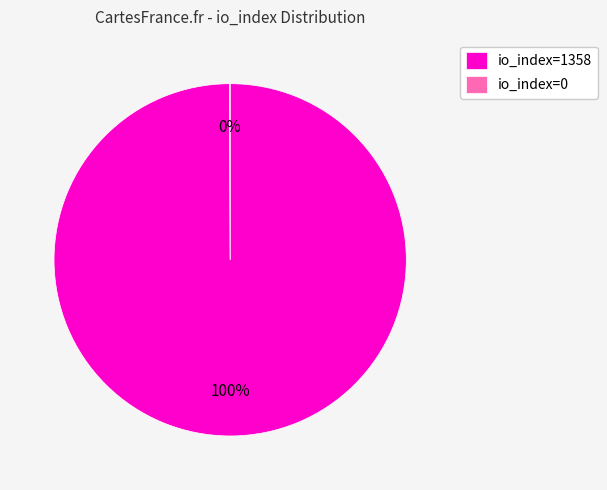

Which slice is the largest?

io_index=1358